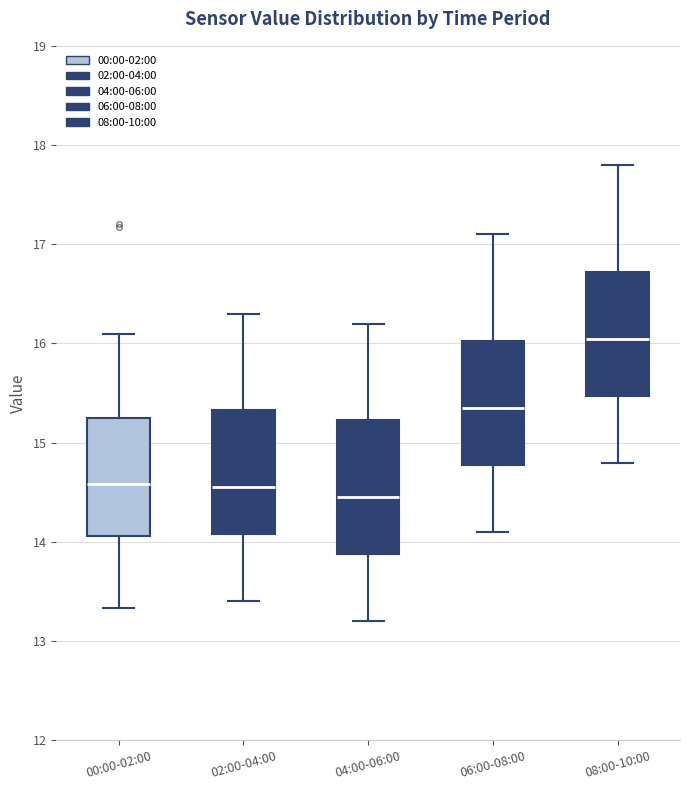

Where is the upper edge of the box for 04:00-06:00 on the y-axis? The values are not printed on the chart, so give them approximately, as read against the axis.

15.2